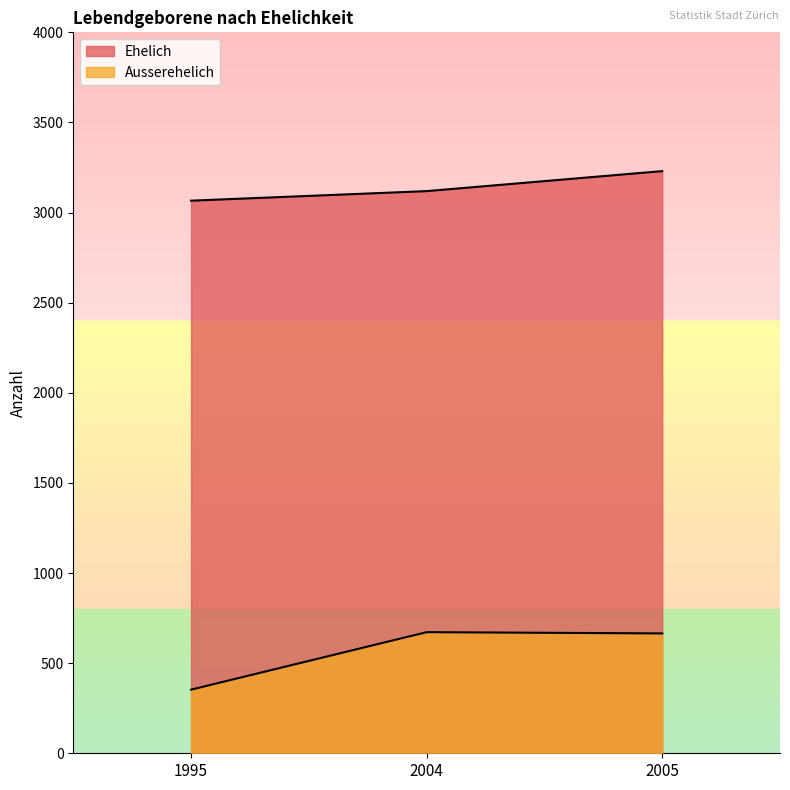

Where is Ausserehelich nearest to the value 512?

2005